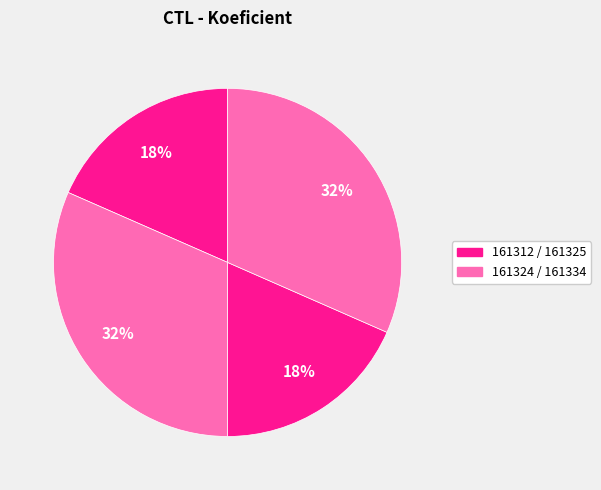

How many segments does this pie chart have?

4